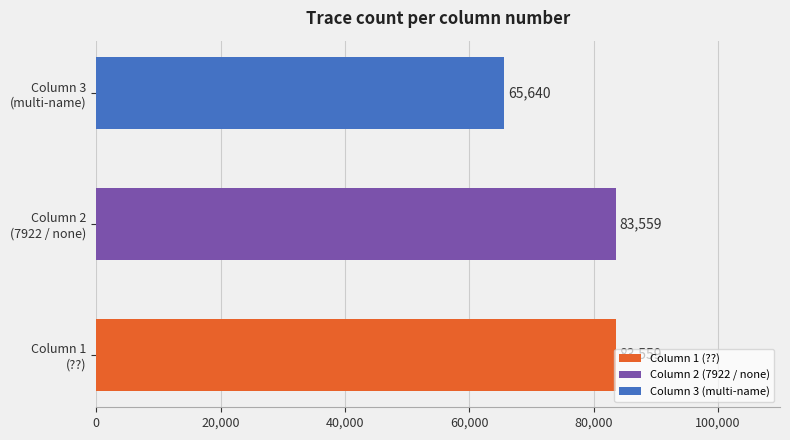

The chart shows a value of 65640 at Column 3. True or false?

True